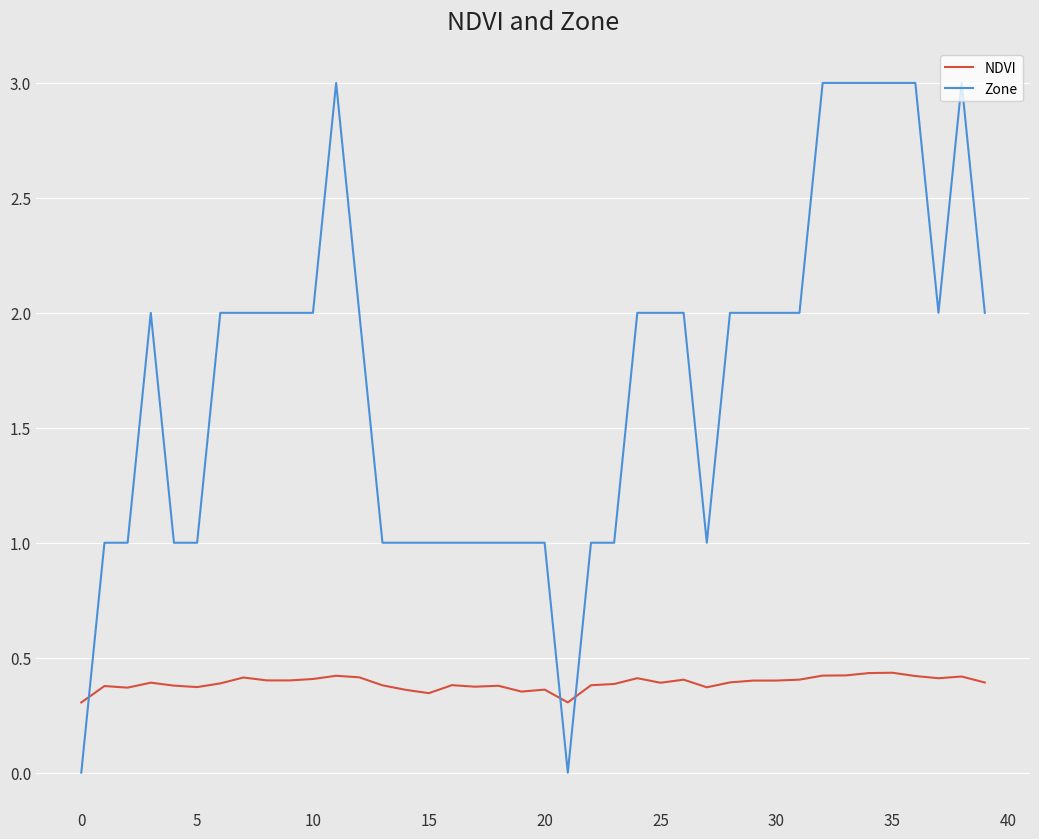

Rank the series by their average value, from lowest to highest.

NDVI, Zone